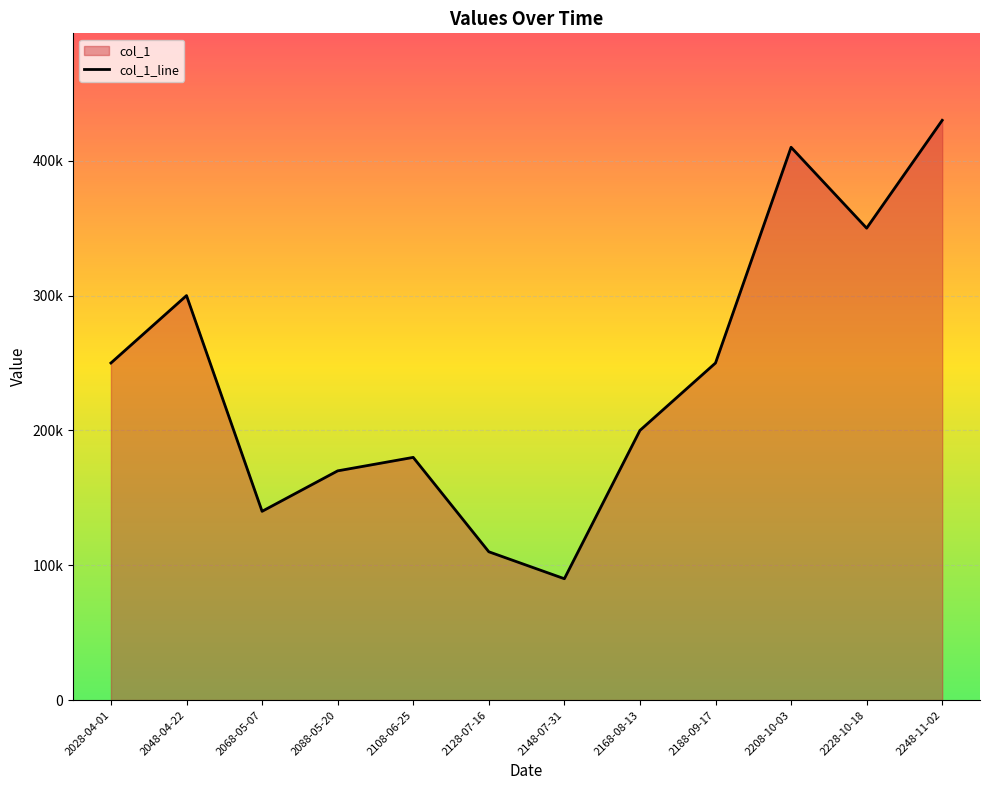

Rank the categories by value from lowest to highest.

2148-07-31, 2128-07-16, 2068-05-07, 2088-05-20, 2108-06-25, 2168-08-13, 2028-04-01, 2188-09-17, 2048-04-22, 2228-10-18, 2208-10-03, 2248-11-02